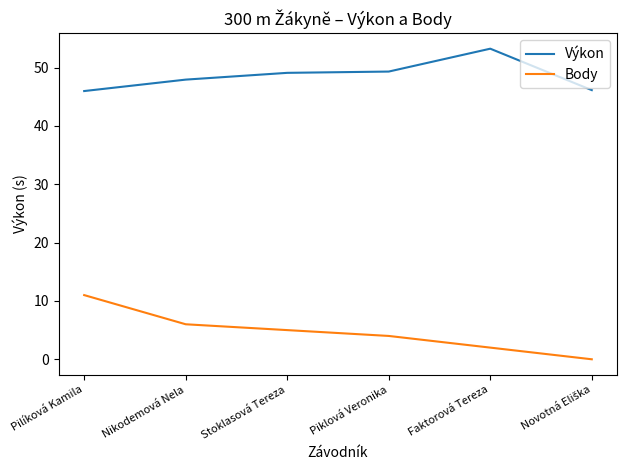

At which category is the sum across all series the highest?

Pilíková Kamila